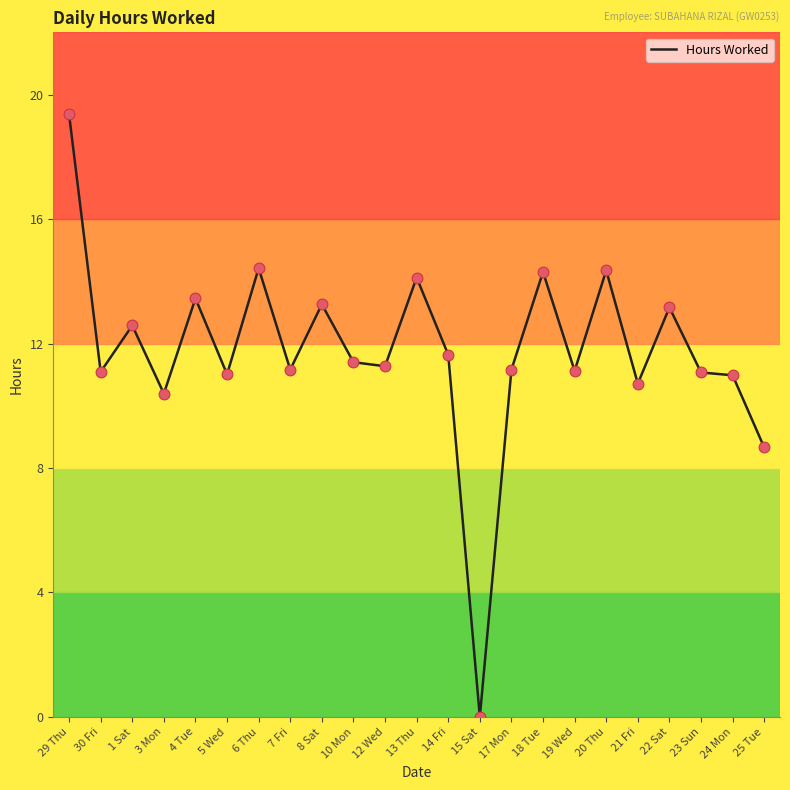

What is the change in value from 8 Sat to 14 Fri?

-1.6